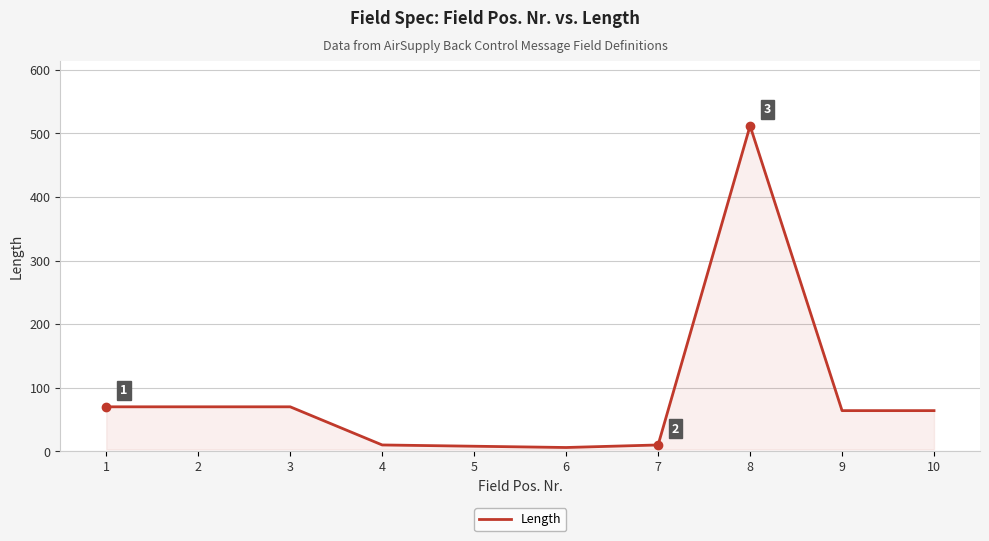

The value at 3 is 35. True or false?

False